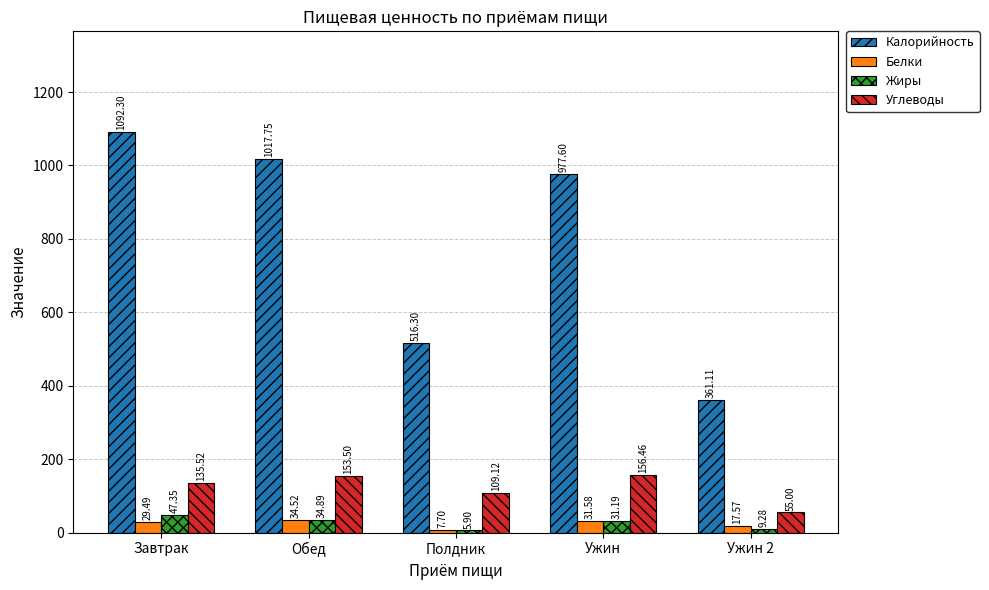

What is the lowest value of the Жиры series?

5.9